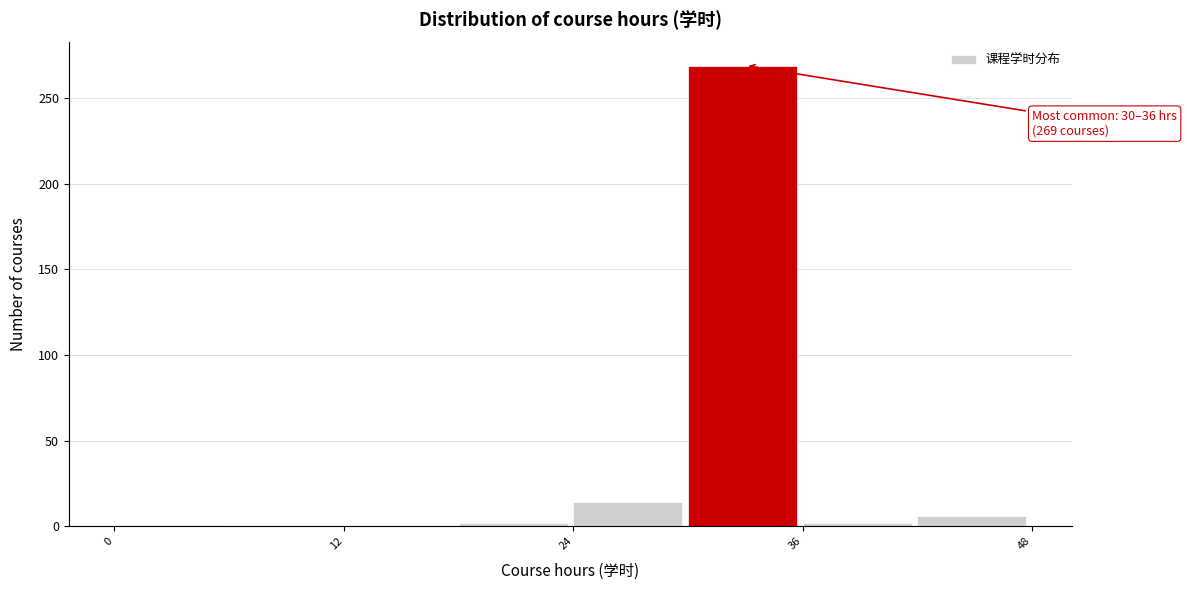

Read against the x-axis, roughly where is the centre of the tallest bar?

32